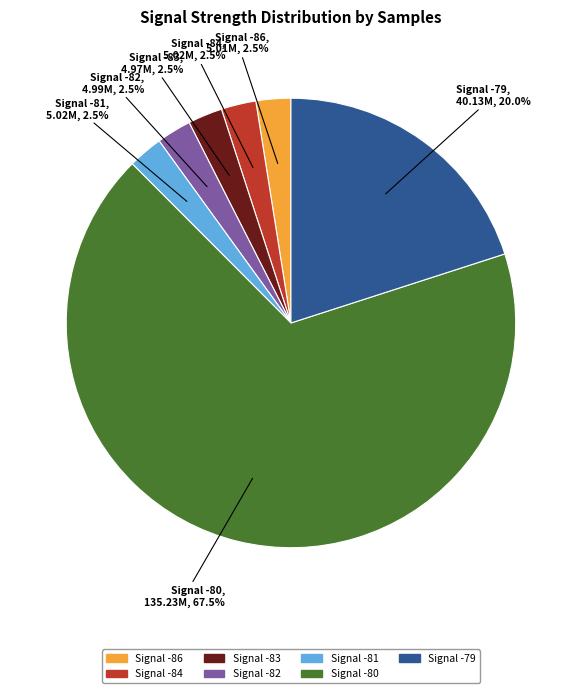

Does any single category account for the majority?

Yes